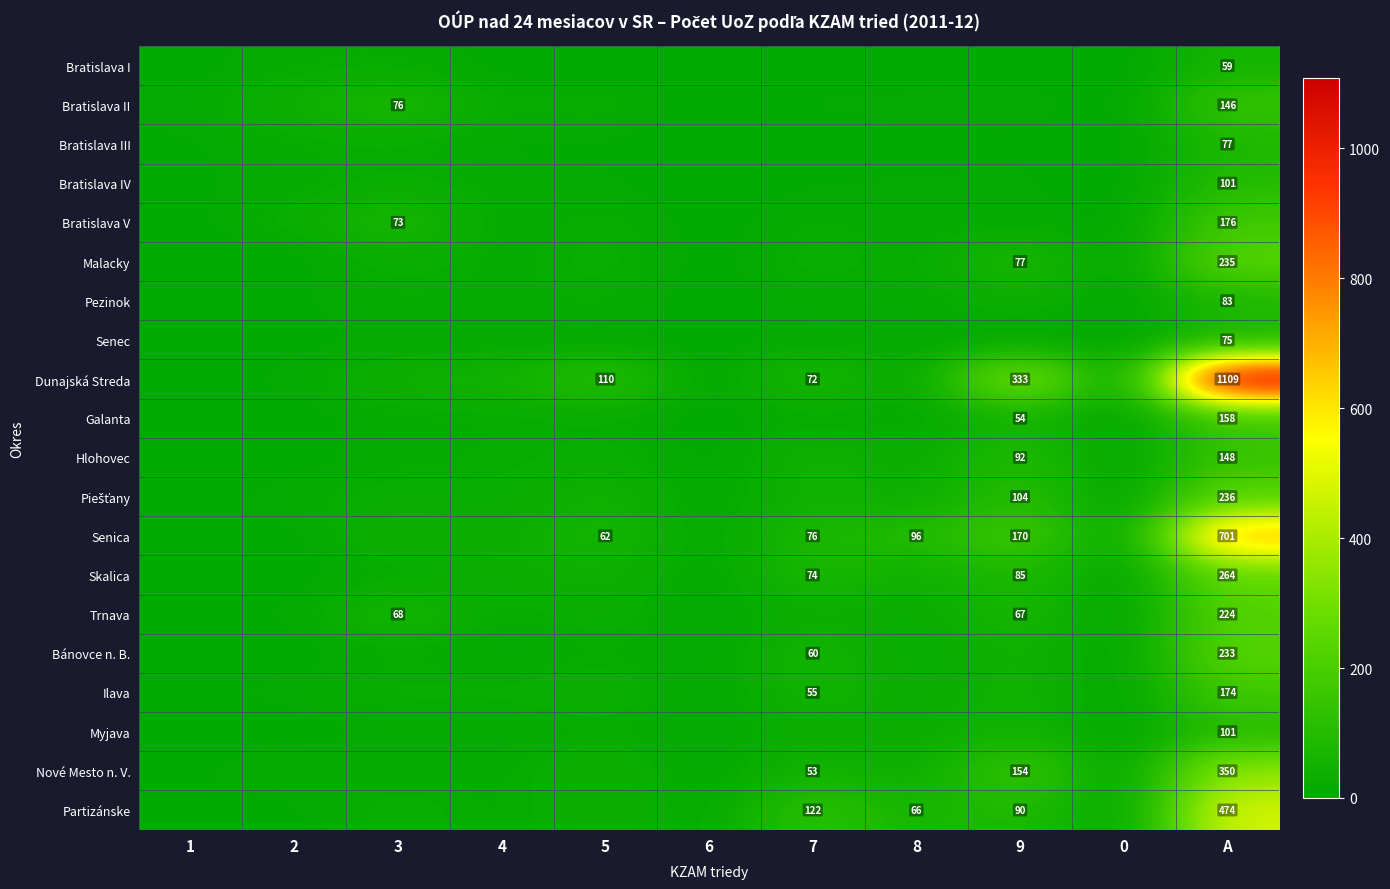

What is the spread (max minus min) of values at A?

1050